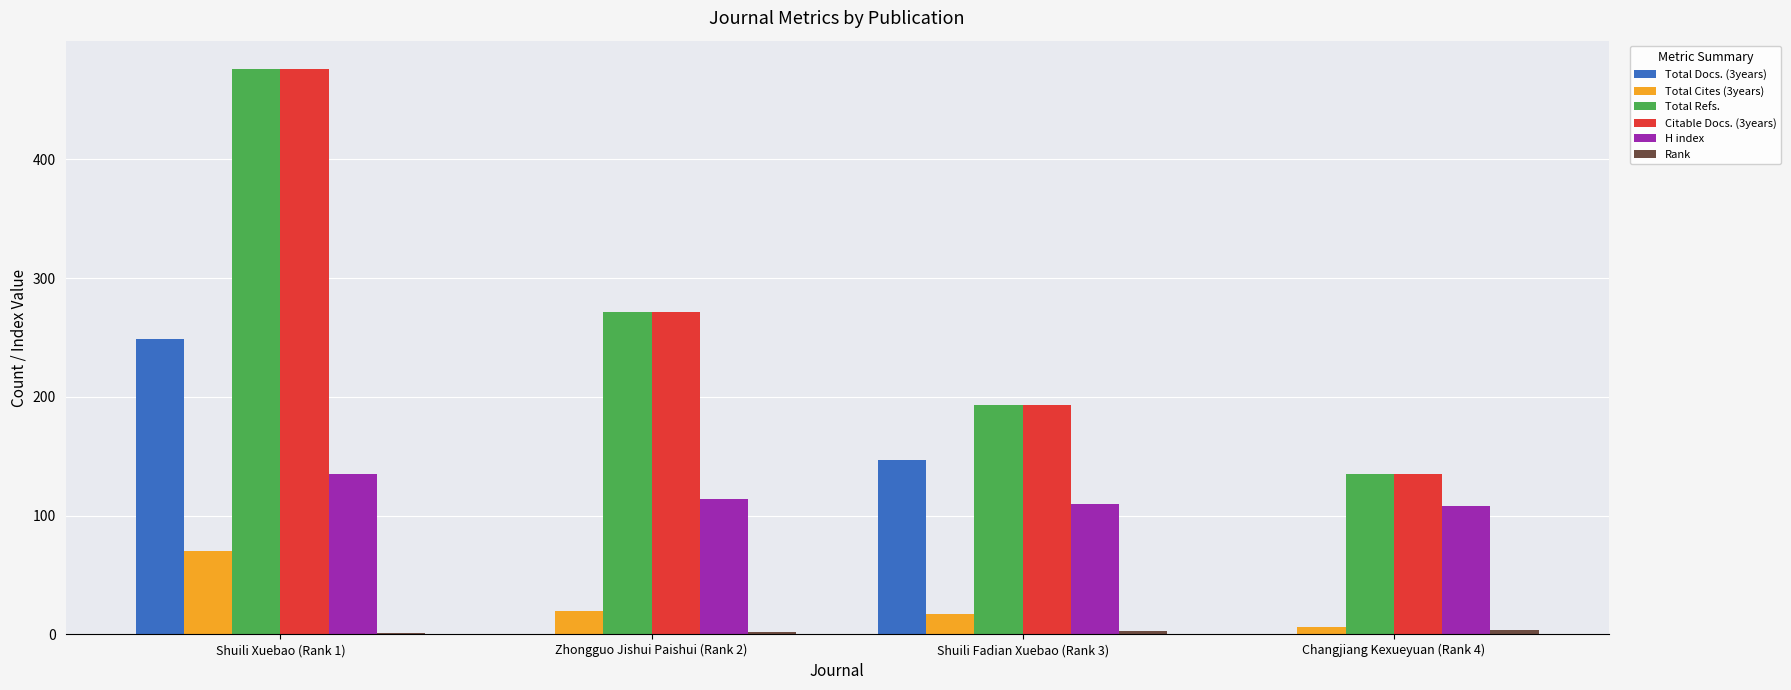

What is the maximum value for Total Refs.?

476